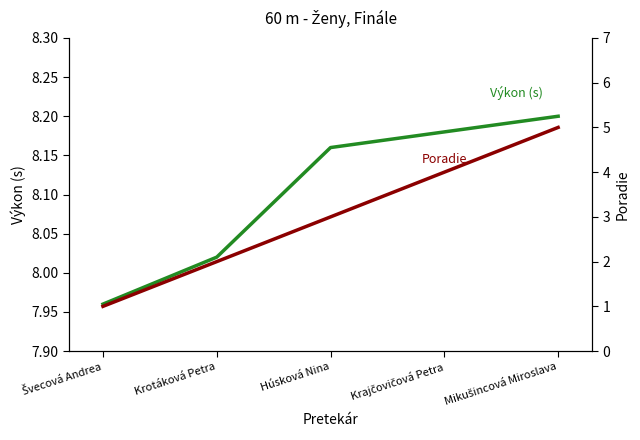

What is the greatest value displayed?

8.2